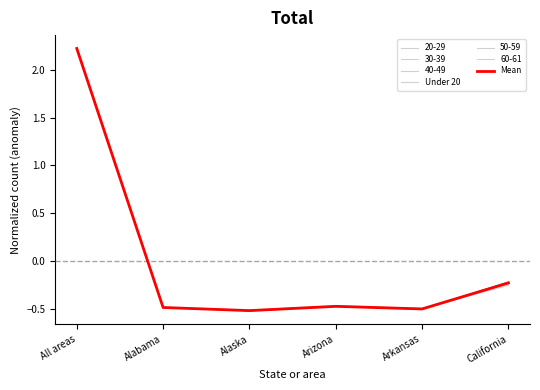

In Under 20, how many points are higher than both neighbors (excluding endpoints)?

1